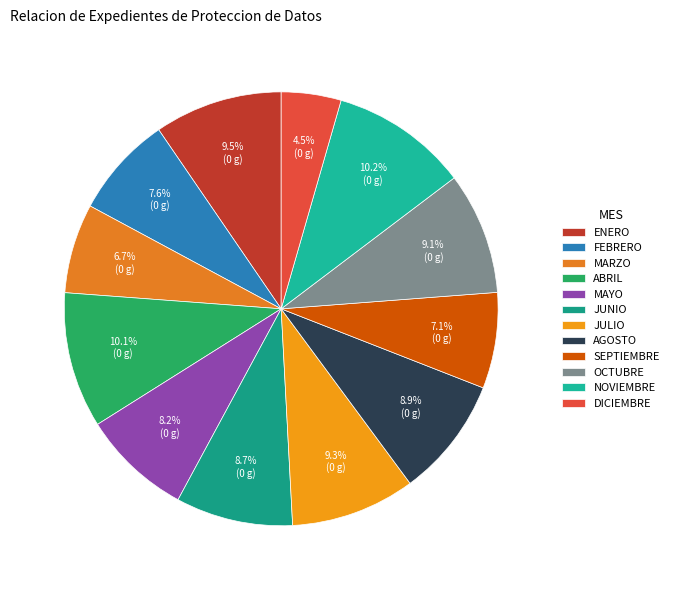

How many segments does this pie chart have?

12